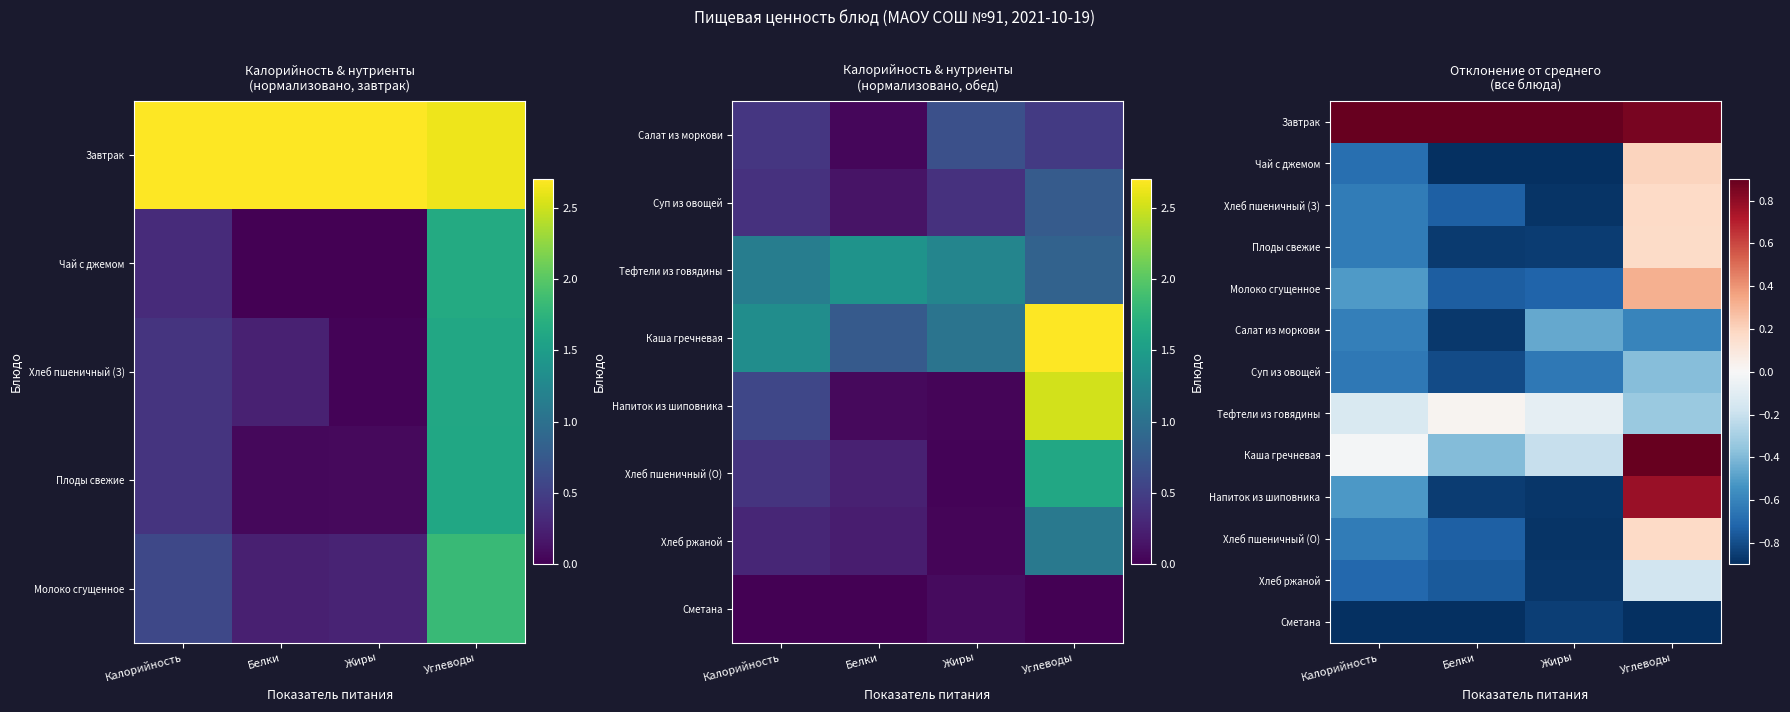

Which series has the largest total across all categories?

Завтрак